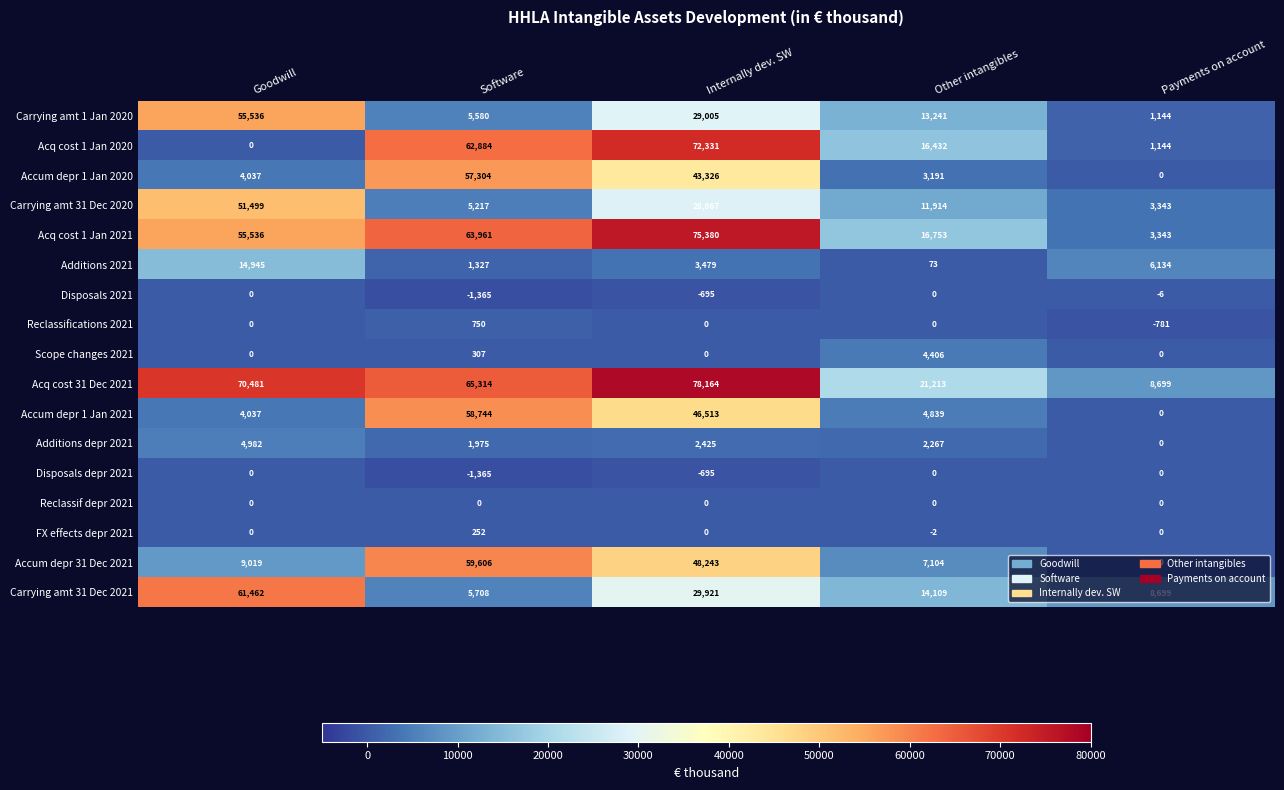

Is the value of Additions 2021 at Software greater than the value of Scope changes 2021 at Payments on account?

Yes